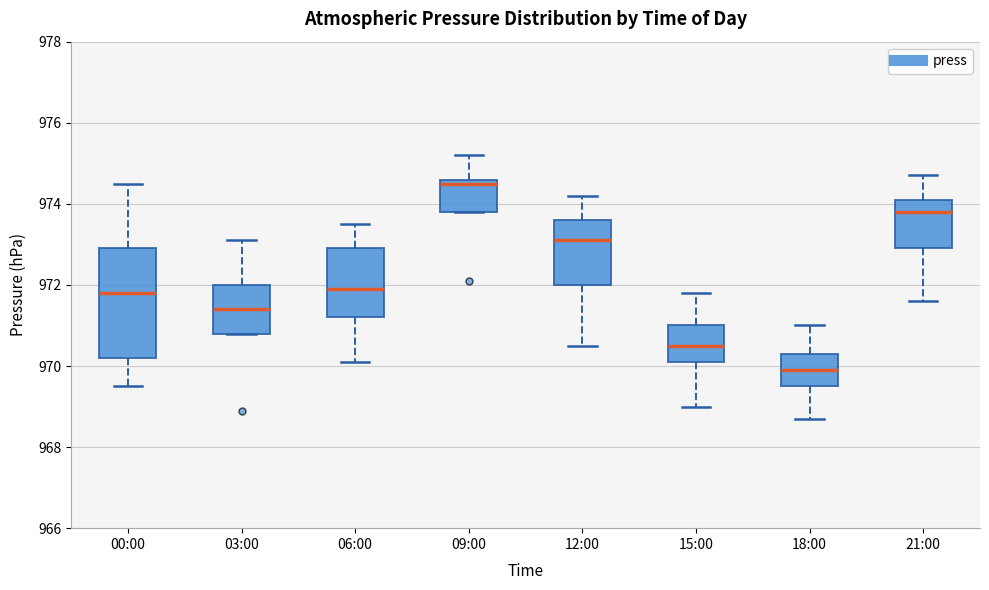

Reading left to right, read every box against the y-axis: the position of its median line, the range the box covers, and the ends of its whiskers. The values are not printed on the chart, so give them approximately, as read against the axis.

00:00: median 971.8, box 970.2 to 973.0, whiskers 969.6 to 974.6
03:00: median 971.4, box 970.8 to 972.0, whiskers 970.8 to 973.2
06:00: median 972.0, box 971.2 to 973.0, whiskers 970.2 to 973.6
09:00: median 974.6 (just below the box's upper edge), box 973.8 to 974.6, whiskers 973.8 to 975.2
12:00: median 973.2, box 972.0 to 973.6, whiskers 970.6 to 974.2
15:00: median 970.6, box 970.2 to 971.0, whiskers 969.0 to 971.8
18:00: median 970.0, box 969.6 to 970.4, whiskers 968.8 to 971.0
21:00: median 973.8, box 973.0 to 974.2, whiskers 971.6 to 974.8